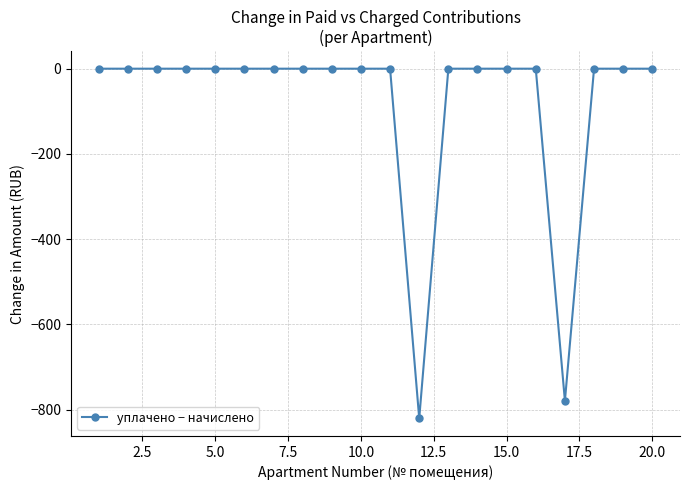

What is the average value?

-80.0